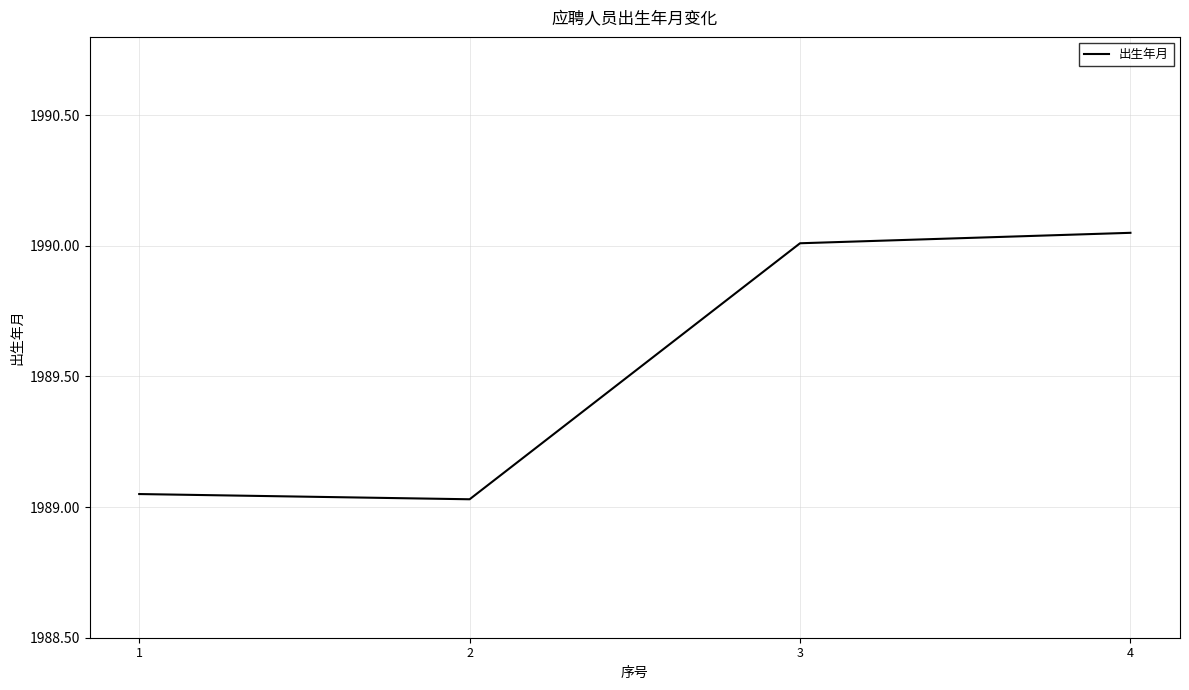

Is this an area chart (filled region under the line)?

No